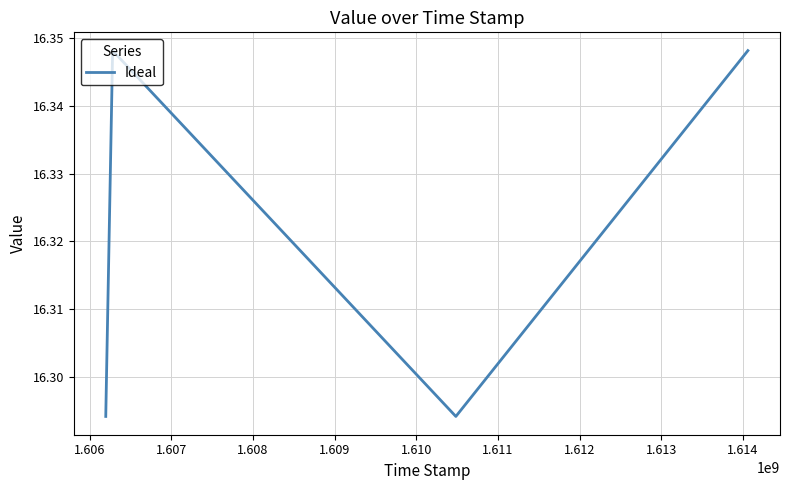

How many interior local valleys (lower than both neighbors) does the data have?

1